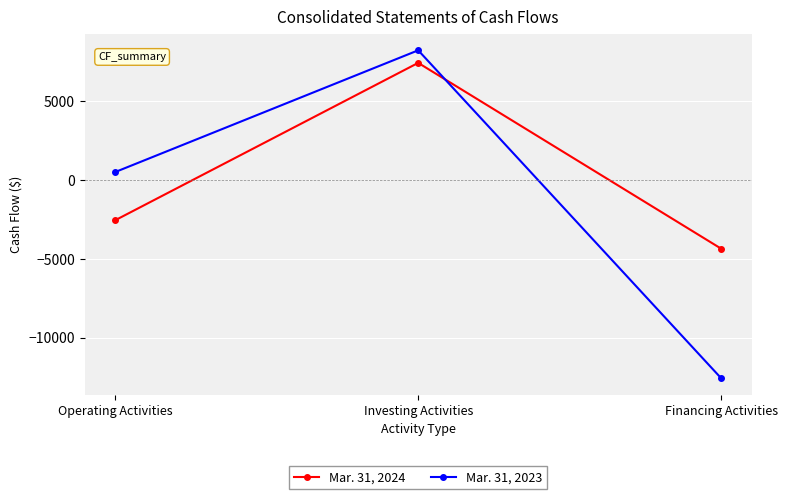

What is the sum of all Mar. 31, 2023 values?

-3848